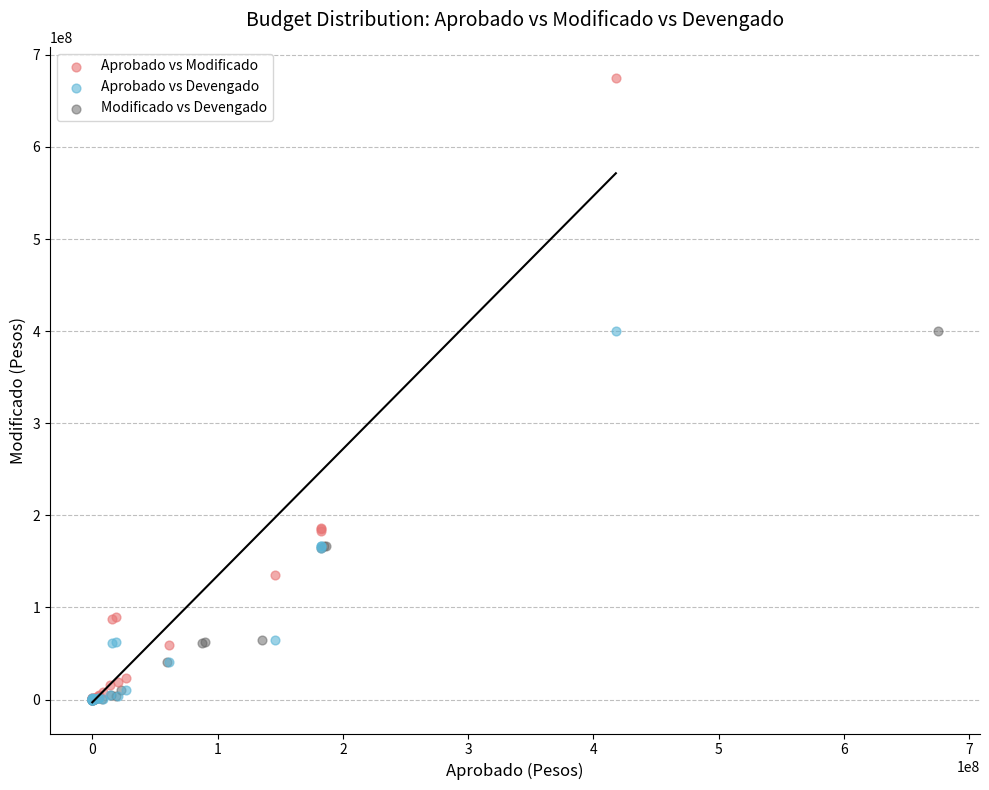

Which series has the largest Y range (max minus min)?

Aprobado vs Modificado